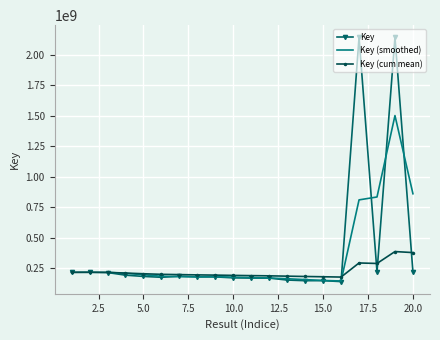

List the labels in order of value, largest first.

19, 17, 20, 18, 2, 1, 3, 4, 7, 5, 9, 8, 6, 10, 11, 12, 13, 15, 14, 16